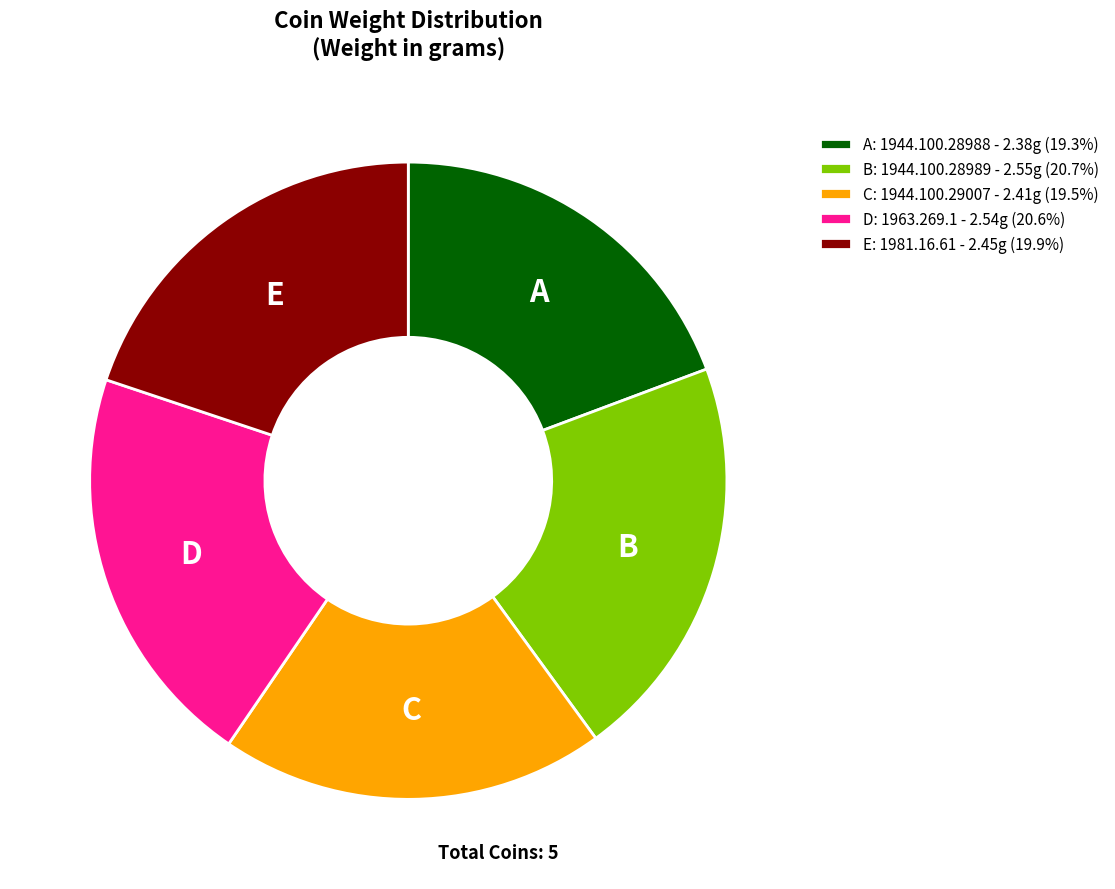

What is the ratio of the value at C: 1944.100.29007 - 2.41g (19.5%) to the value at E: 1981.16.61 - 2.45g (19.9%)?

1.0